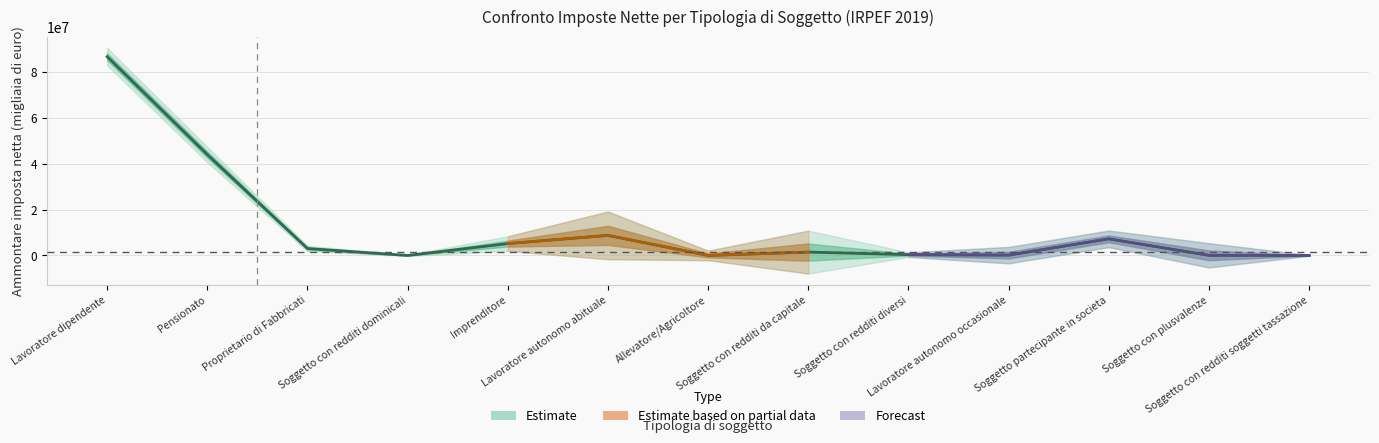

Rank the categories by value from highest to lowest.

Lavoratore dipendente, Pensionato, Lavoratore autonomo abituale, Soggetto partecipante in societa, Imprenditore, Proprietario di Fabbricati, Soggetto con redditi da capitale, Soggetto con redditi diversi, Lavoratore autonomo occasionale, Soggetto con plusvalenze, Soggetto con redditi soggetti tassazione, Allevatore/Agricoltore, Soggetto con redditi dominicali